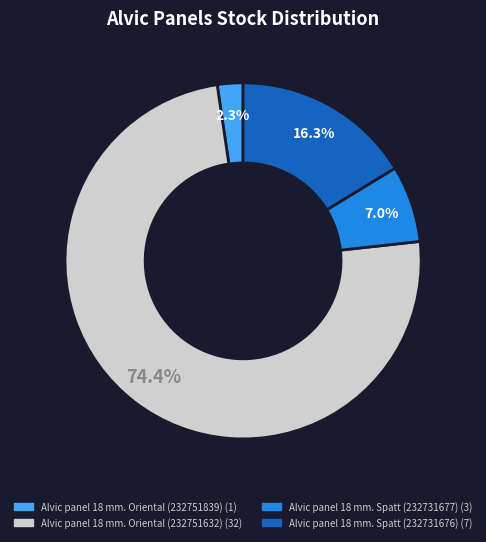

Which has a higher value, Alvic panel 18 mm. Oriental (232751632) or Alvic panel 18 mm. Oriental (232751839)?

Alvic panel 18 mm. Oriental (232751632)